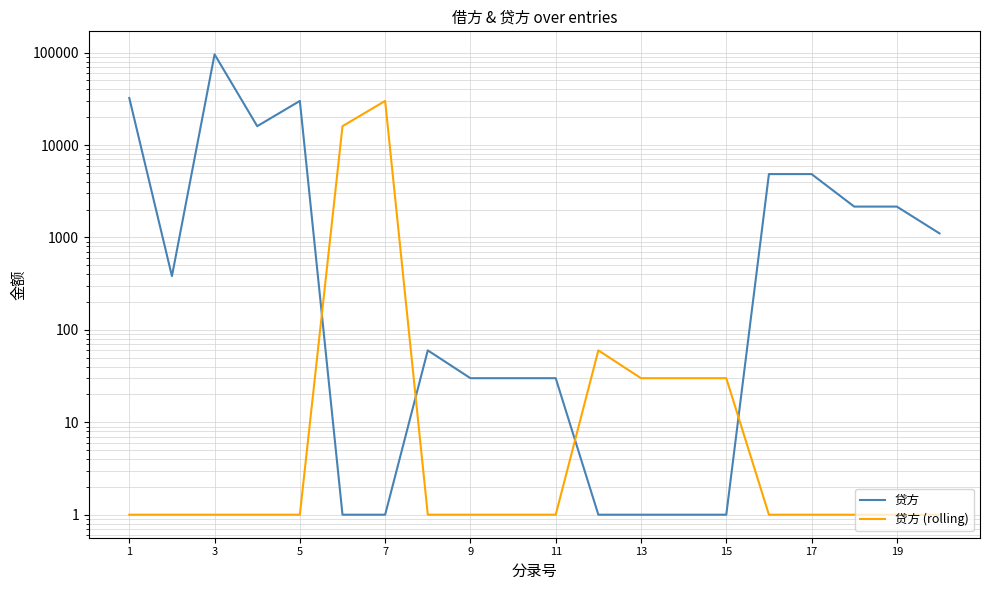

Between 10 and 11, which is larger?

10